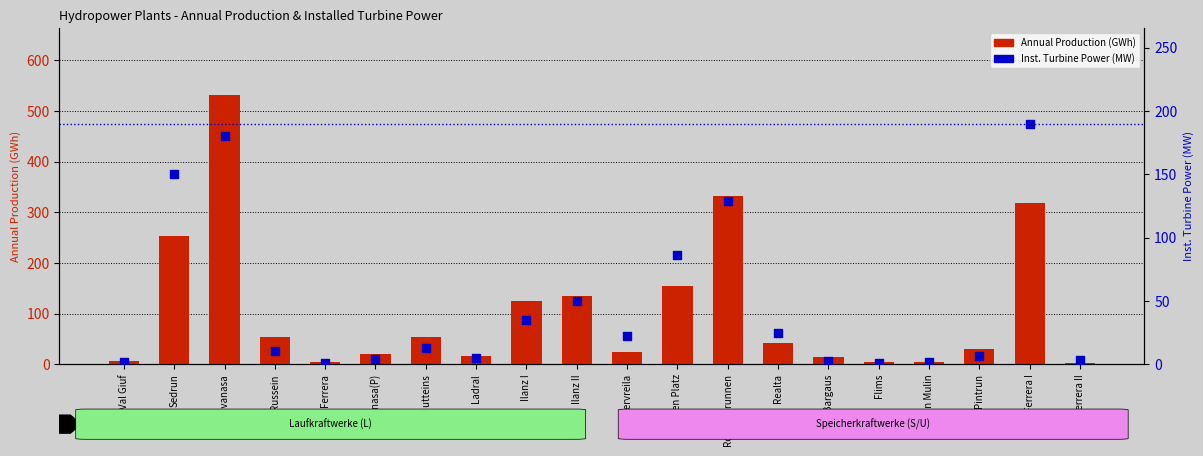

At how many categories does at least one series exceed 67?

7